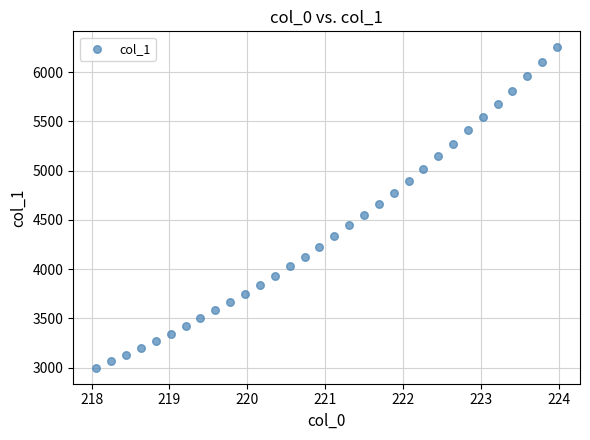

What is the range of X values (max minus min)?

5.9